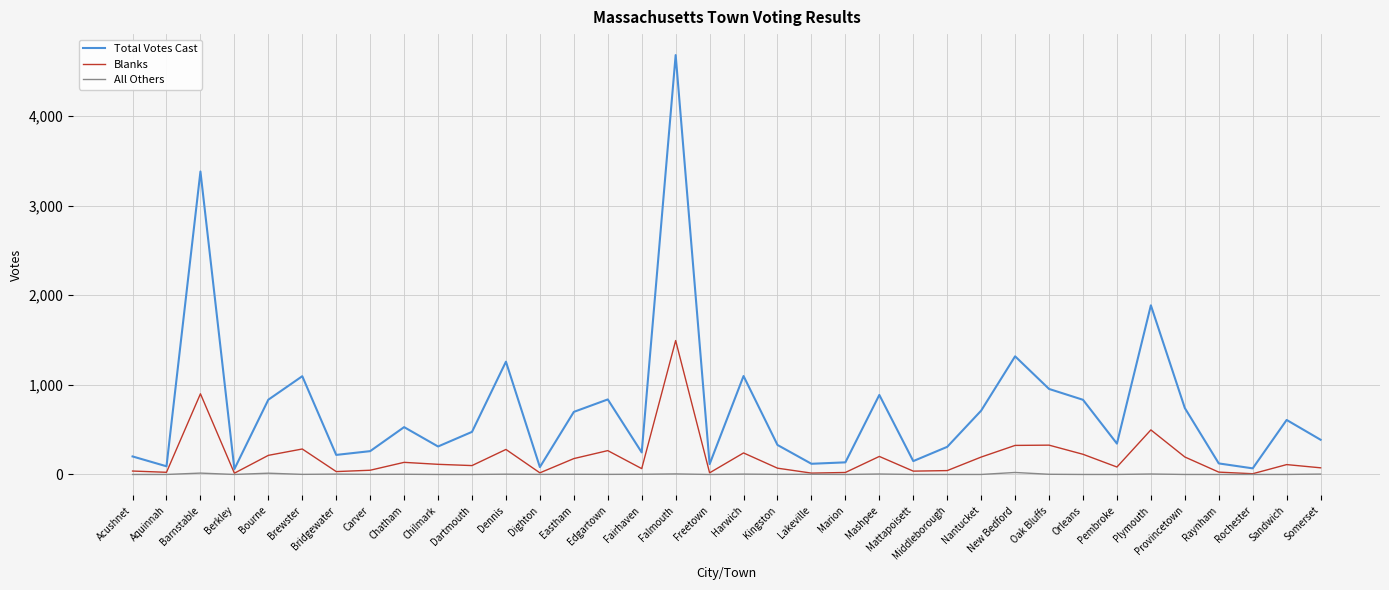

What are all the series names shown in the legend?

Total Votes Cast, Blanks, All Others